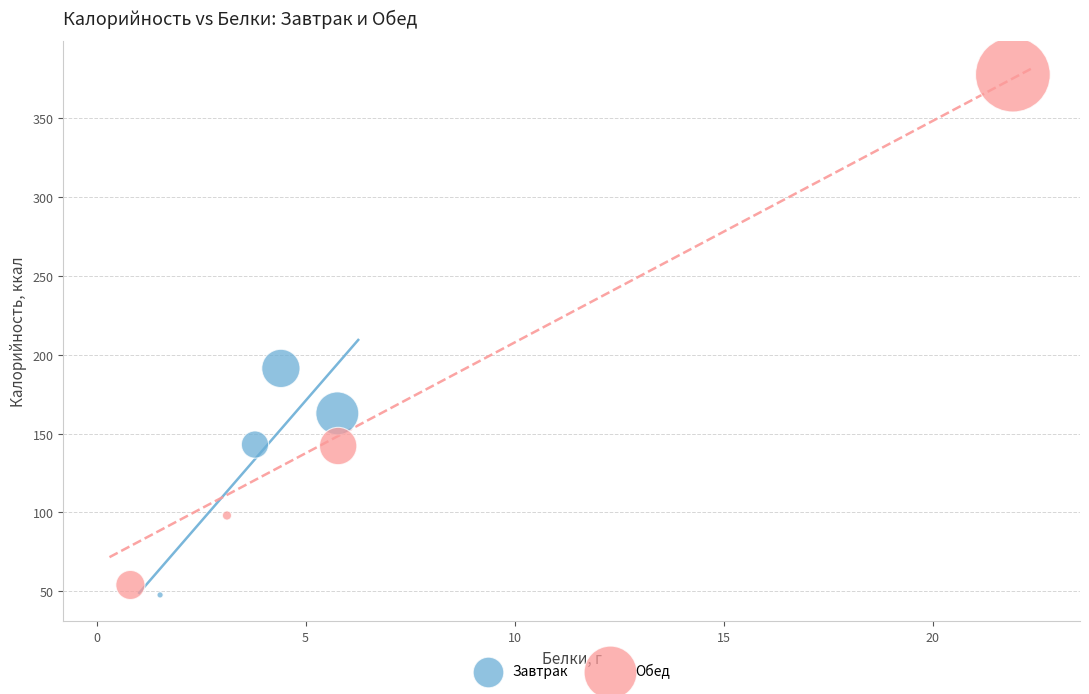

Which series has the largest Y range (max minus min)?

Обед